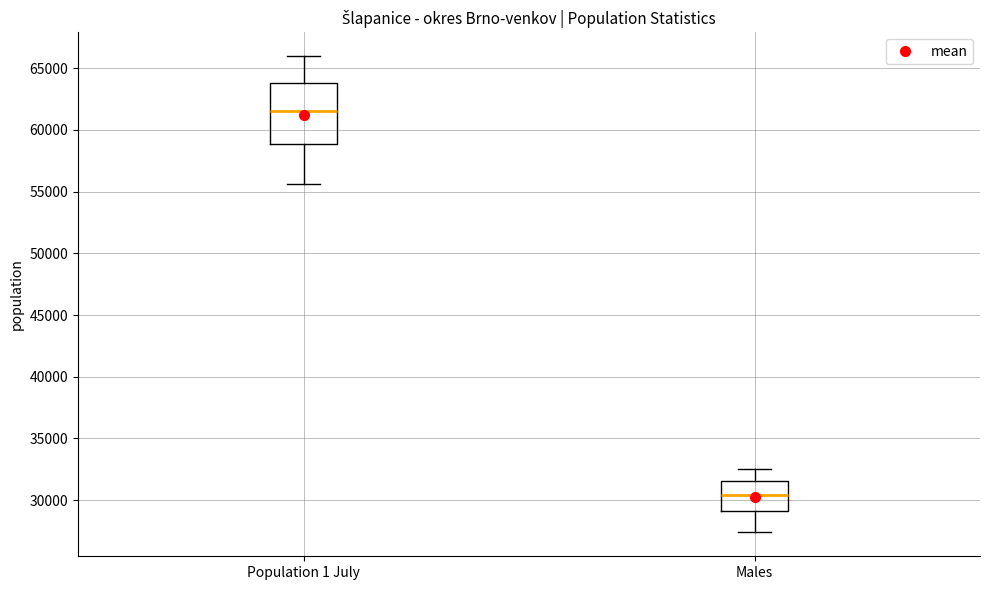

Which box is the tallest, from its lower edge to its upper edge?

Population 1 July